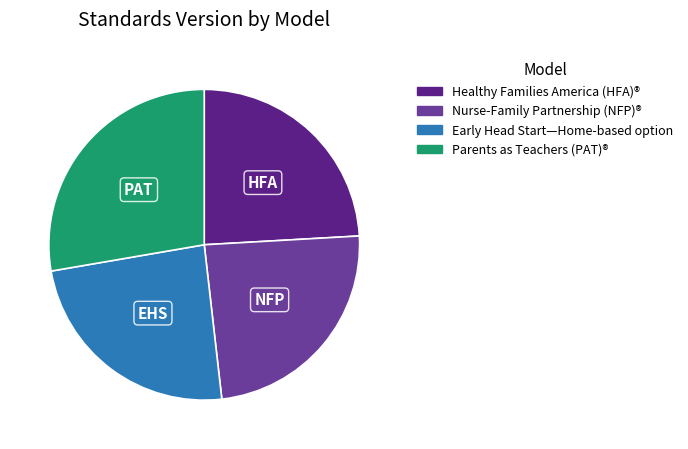

Which slice is the largest?

Parents as Teachers (PAT)®